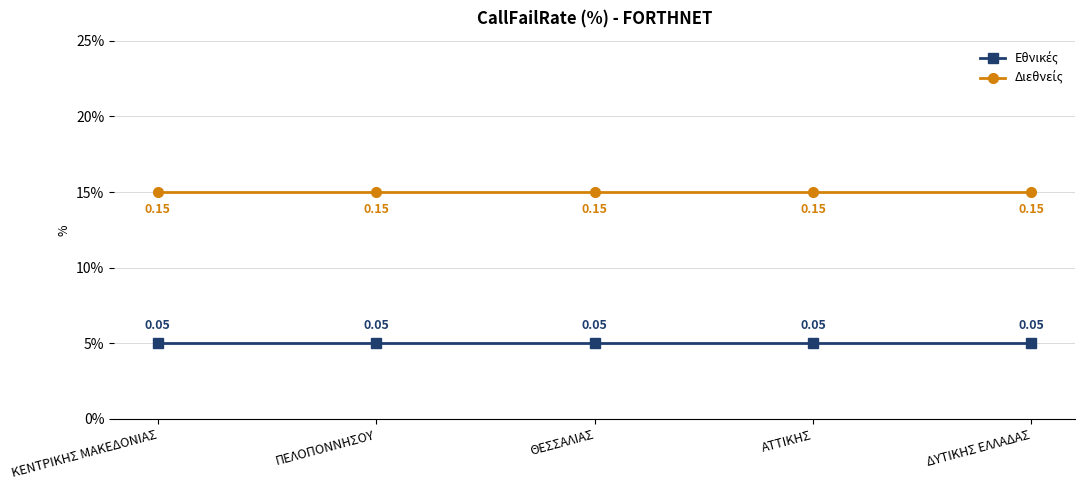

The value of Εθνικές at ΘΕΣΣΑΛΙΑΣ is 0.1. True or false?

True